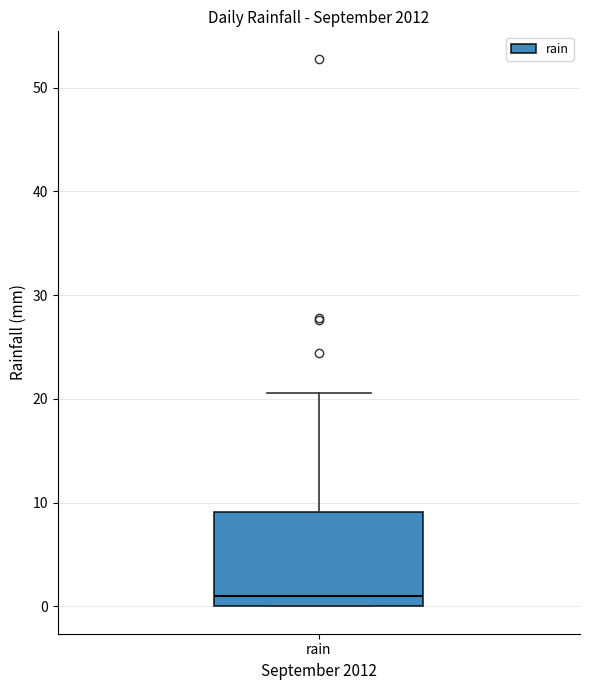

Read this box plot against the y-axis: the position of the median line, the range covered by the box, and the ends of both whiskers. The values are not printed on the chart, so give them approximately, as read against the axis.

median 1, box 0 to 9, whiskers 0 to 21